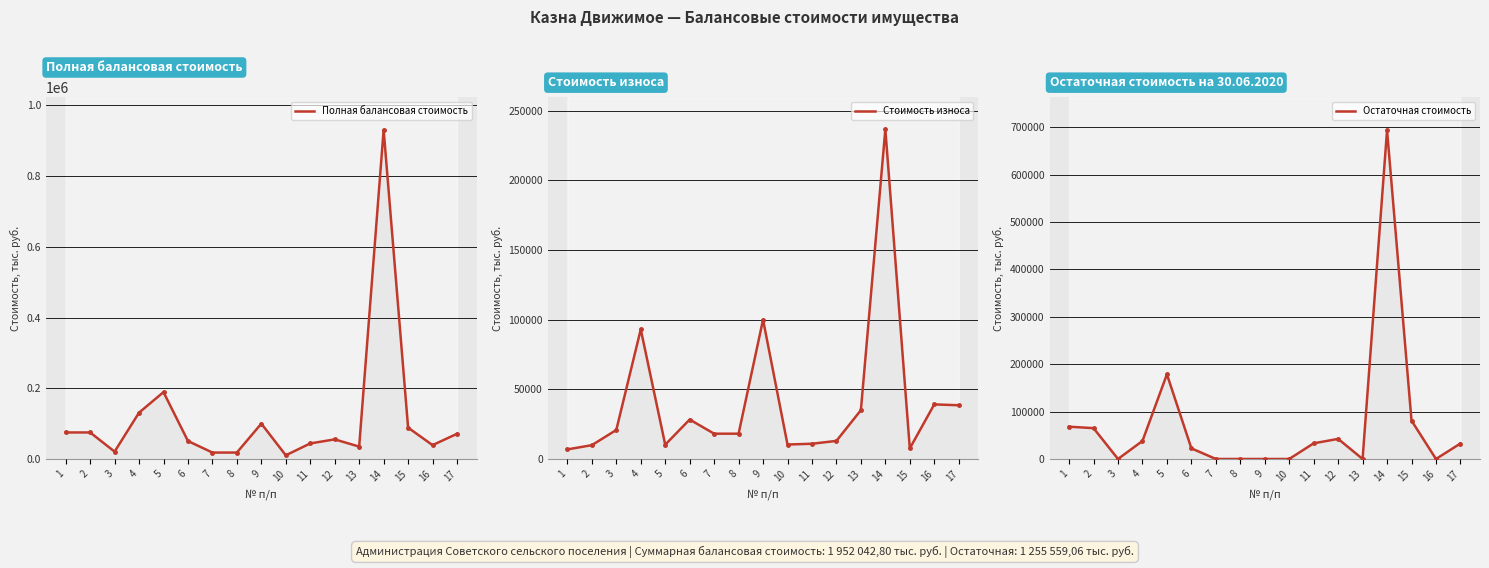

What is the value of the Стоимость износа point at the 7th from the left?

18150.0